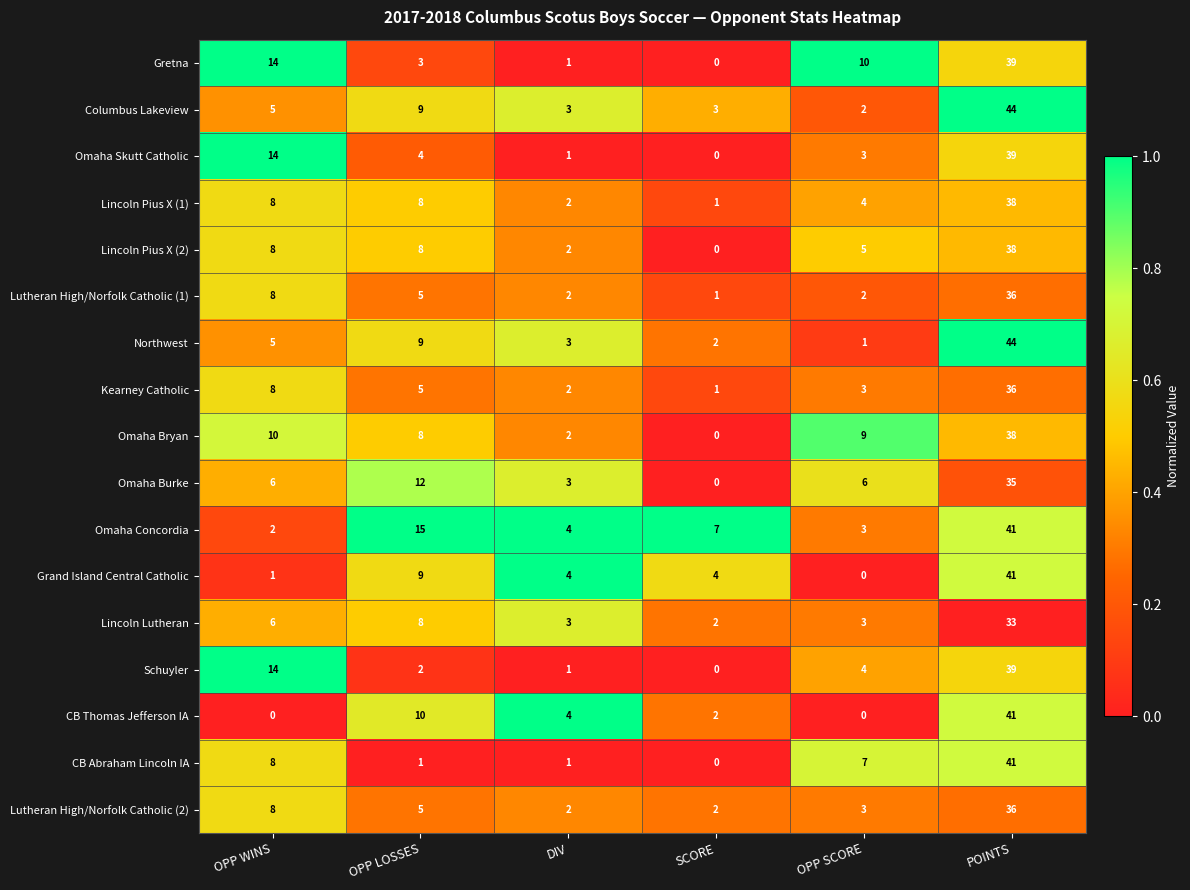

At which category is the sum across all series the highest?

POINTS